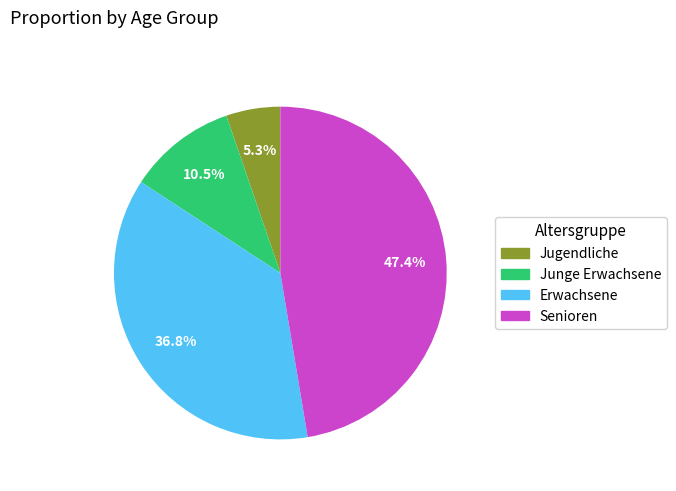

How many segments does this pie chart have?

4